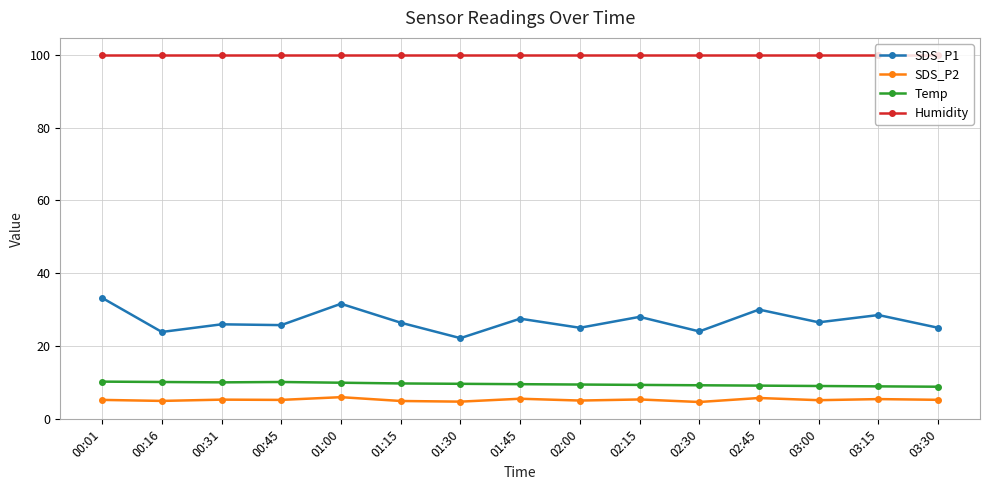

What is the label of the 4th point from the right?

02:45